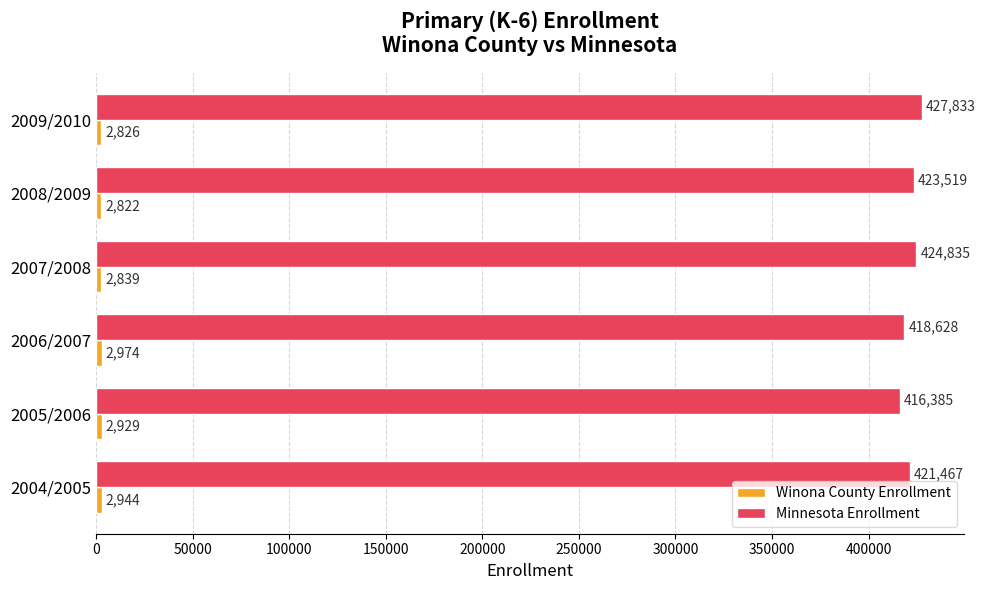

Which series has the largest total across all categories?

Minnesota Enrollment